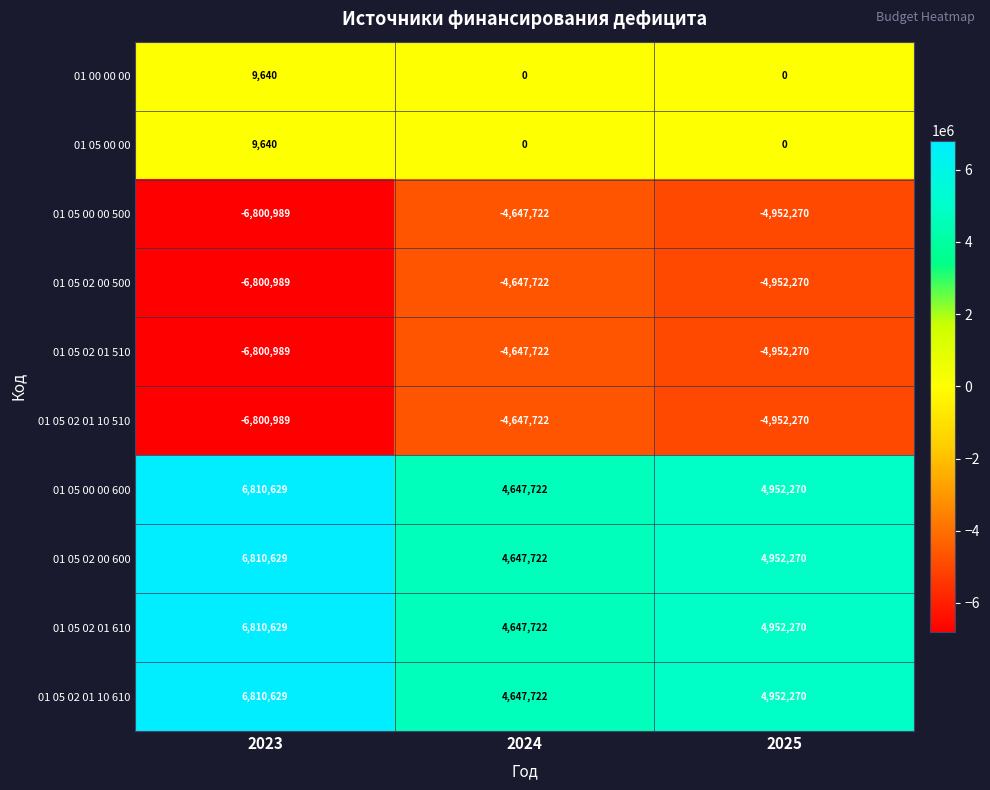

What is the spread (max minus min) of values at 2024?

9295444